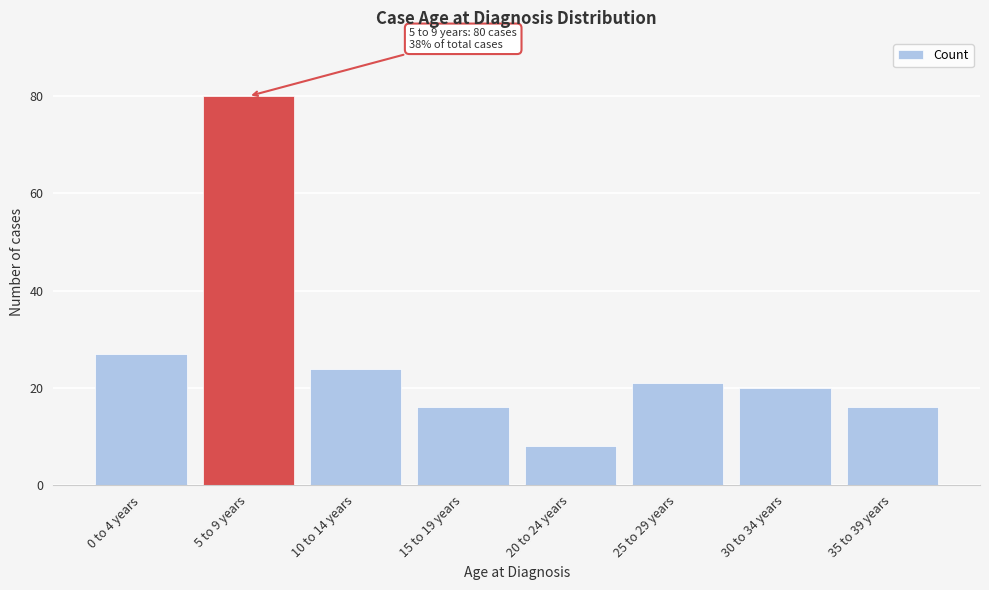

Reading left to right, transcribe all the data shown in this chart.

27	80	24	16	8	21	20	16